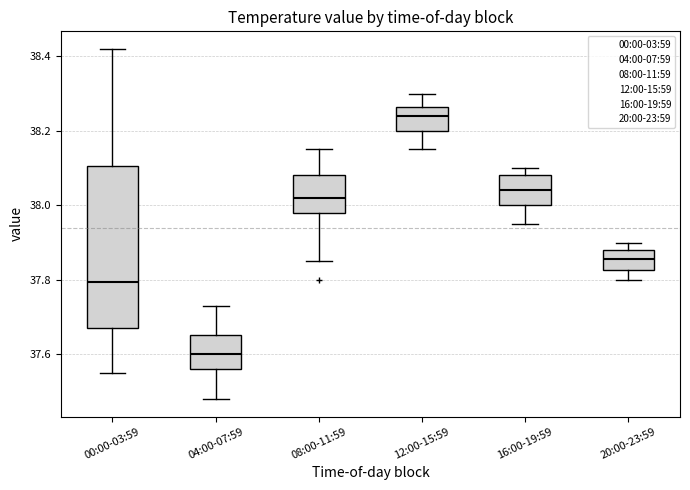

Comparing the boxes themselves (not the whiskers), which one is the tallest?

00:00-03:59